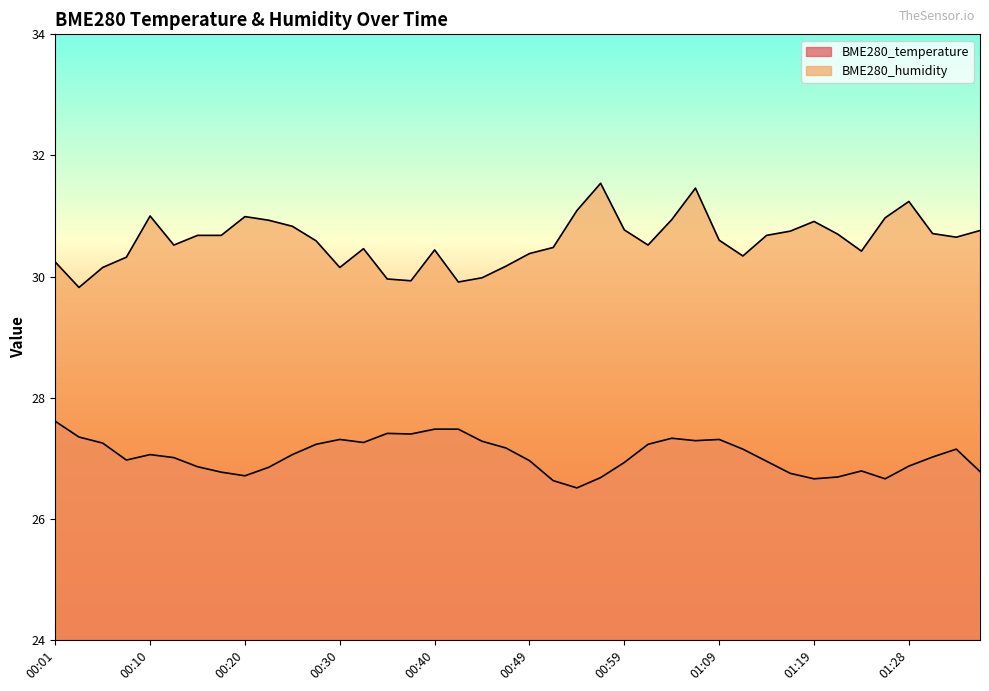

True or false: BME280_temperature and BME280_humidity intersect in this chart.

False